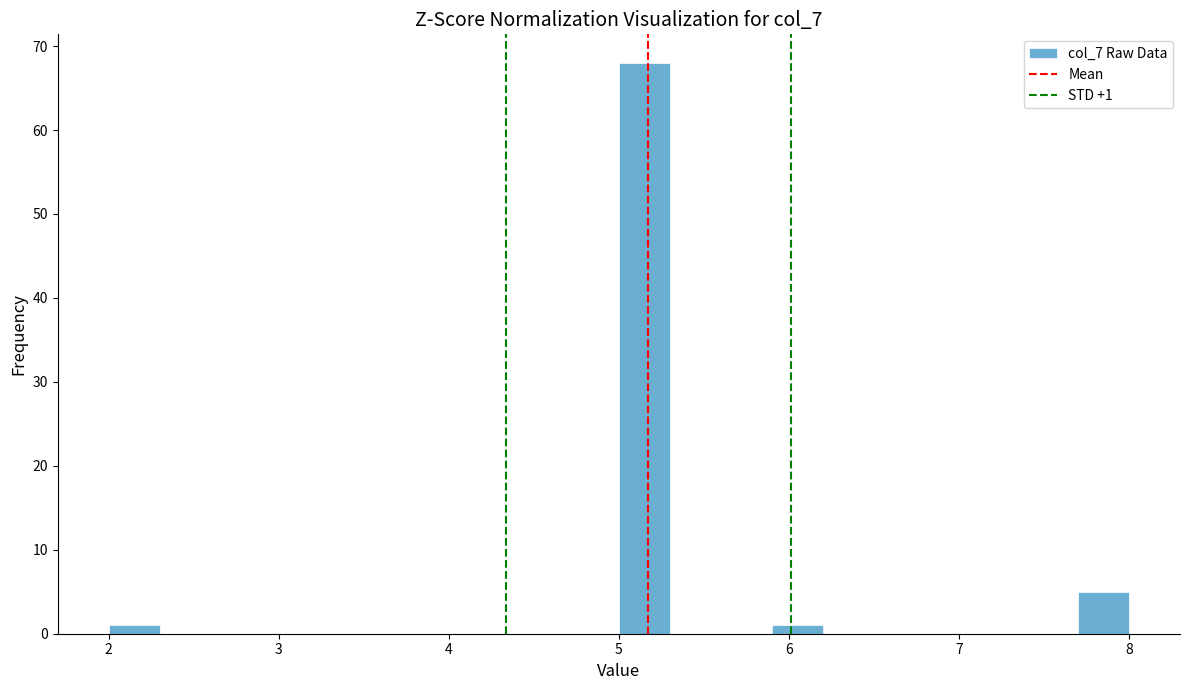

Around what value on the x-axis is the tallest bar? Give the approximate position of its centre, as read against the axis.

5.2